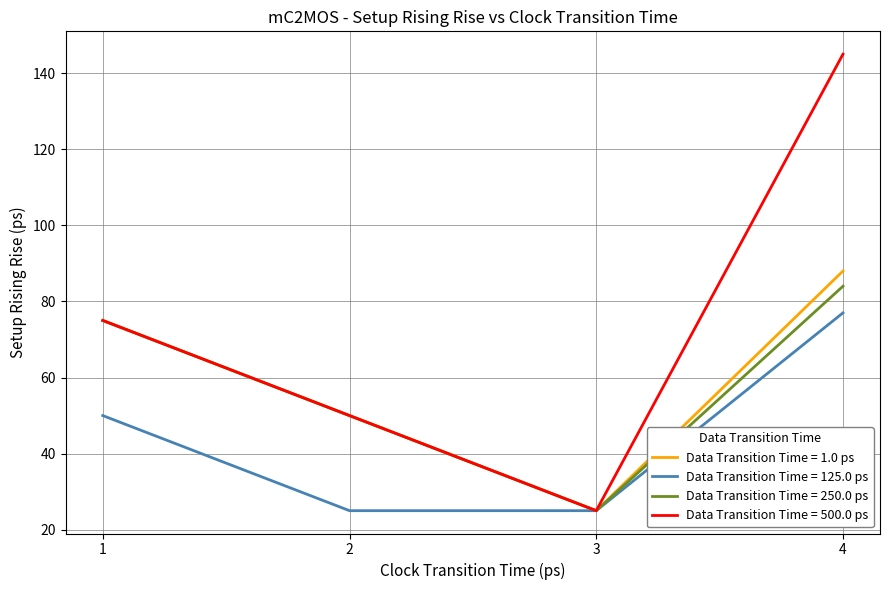

Rank the series by their maximum value, from lowest to highest.

Data Transition Time = 125.0 ps, Data Transition Time = 250.0 ps, Data Transition Time = 1.0 ps, Data Transition Time = 500.0 ps